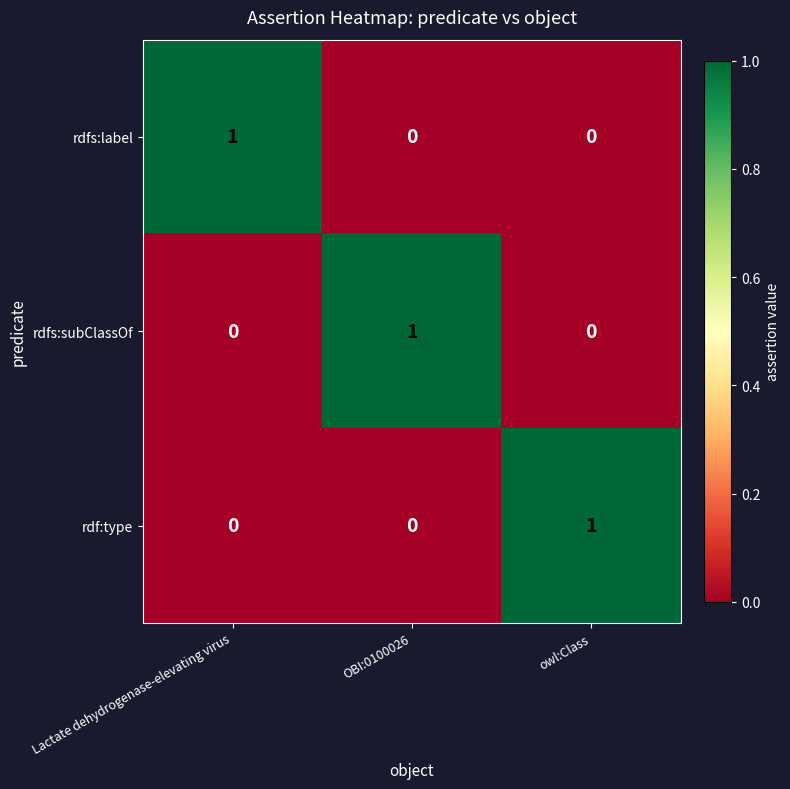

True or false: rdfs:subClassOf has a value of 1 at owl:Class.

False